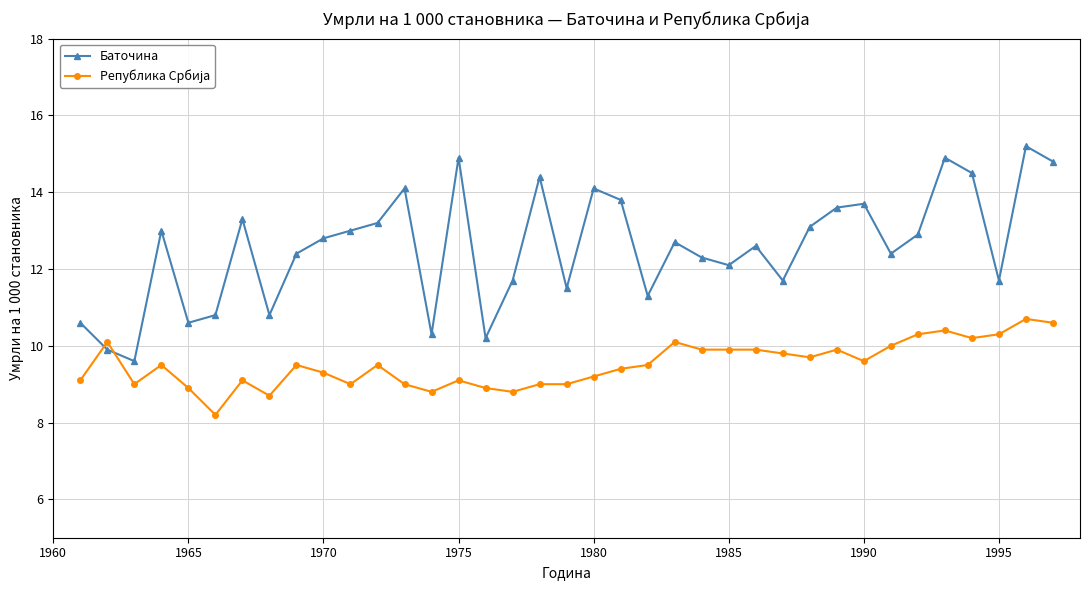

Which series has the largest total across all categories?

Баточина